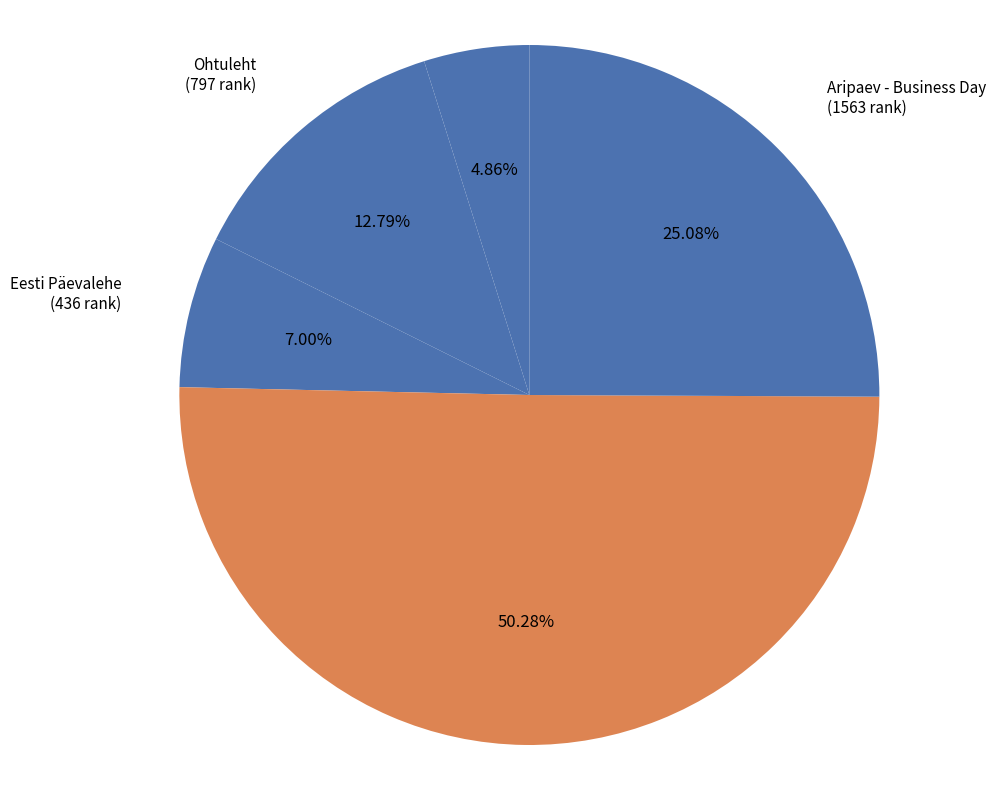

What is the ratio of the value at Delovoje Vedomosti to the value at Ohtuleht?

3.9